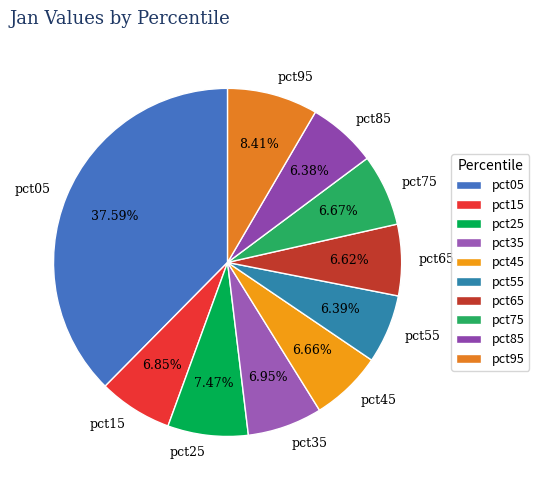

Is there a majority slice in this chart?

No